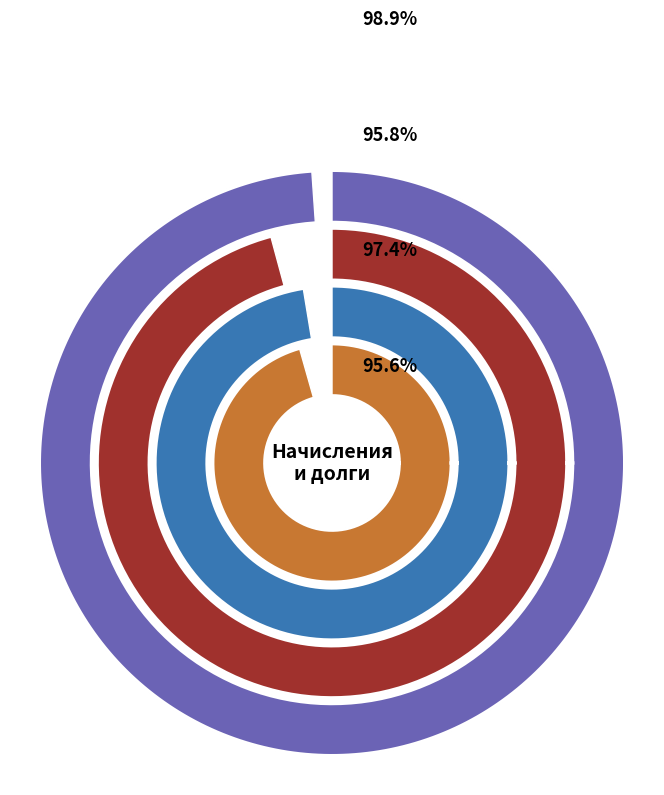

Does any single category account for the majority?

No